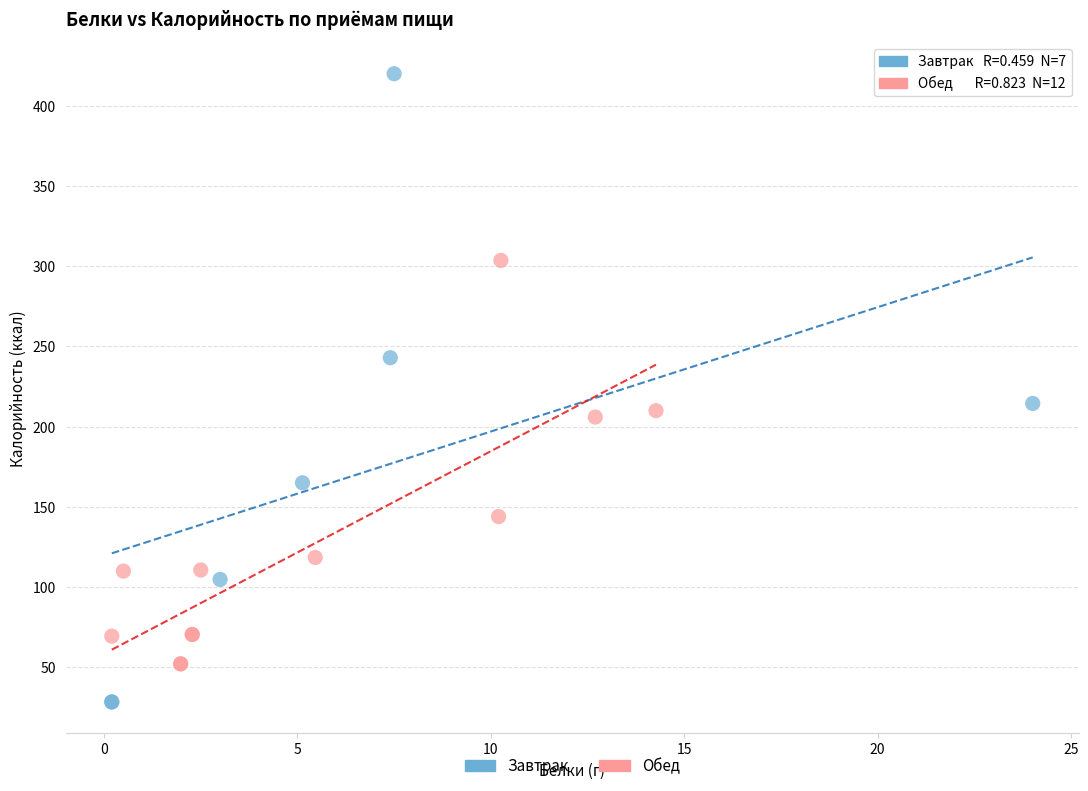

Which series contains the lowest Y value?

Завтрак